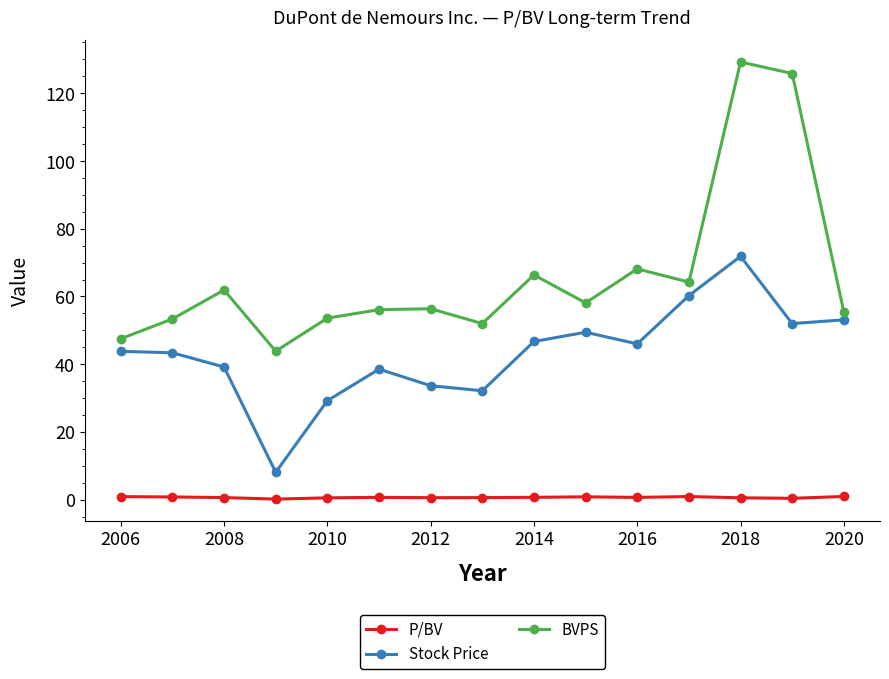

What are all the series names shown in the legend?

P/BV, Stock Price, BVPS